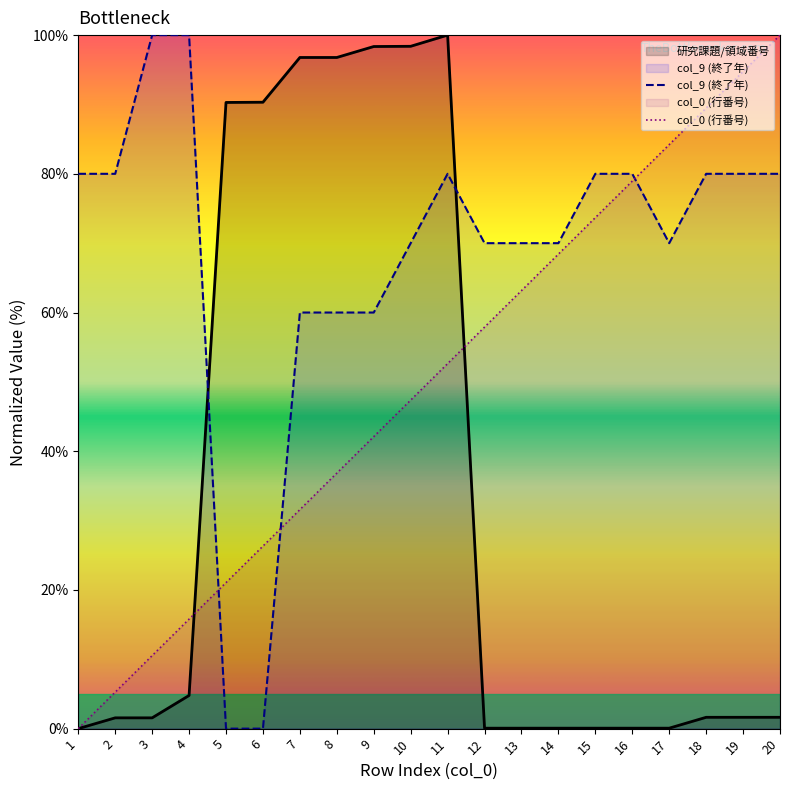

What is the difference between the col_0 values at 6 and 18?

63.2